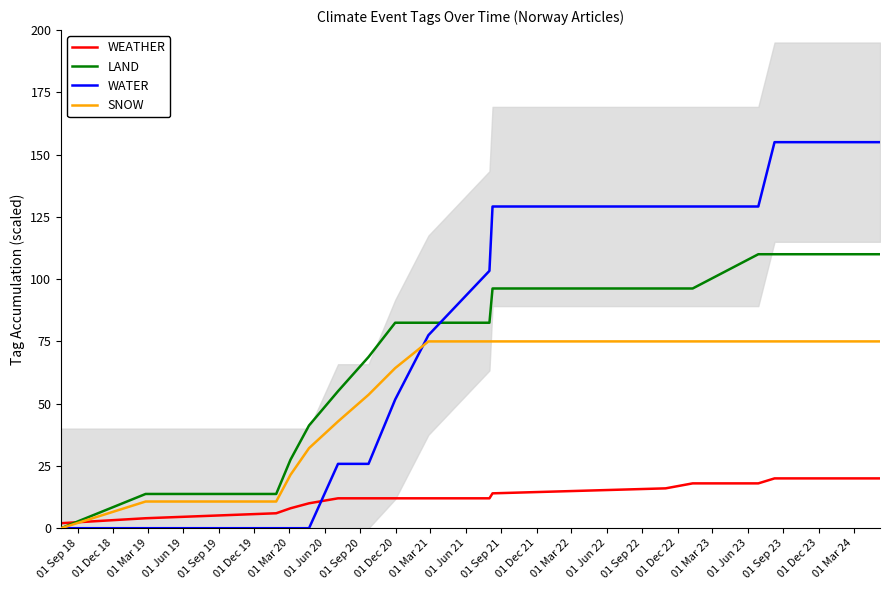

Which series has the largest total across all categories?

WATER